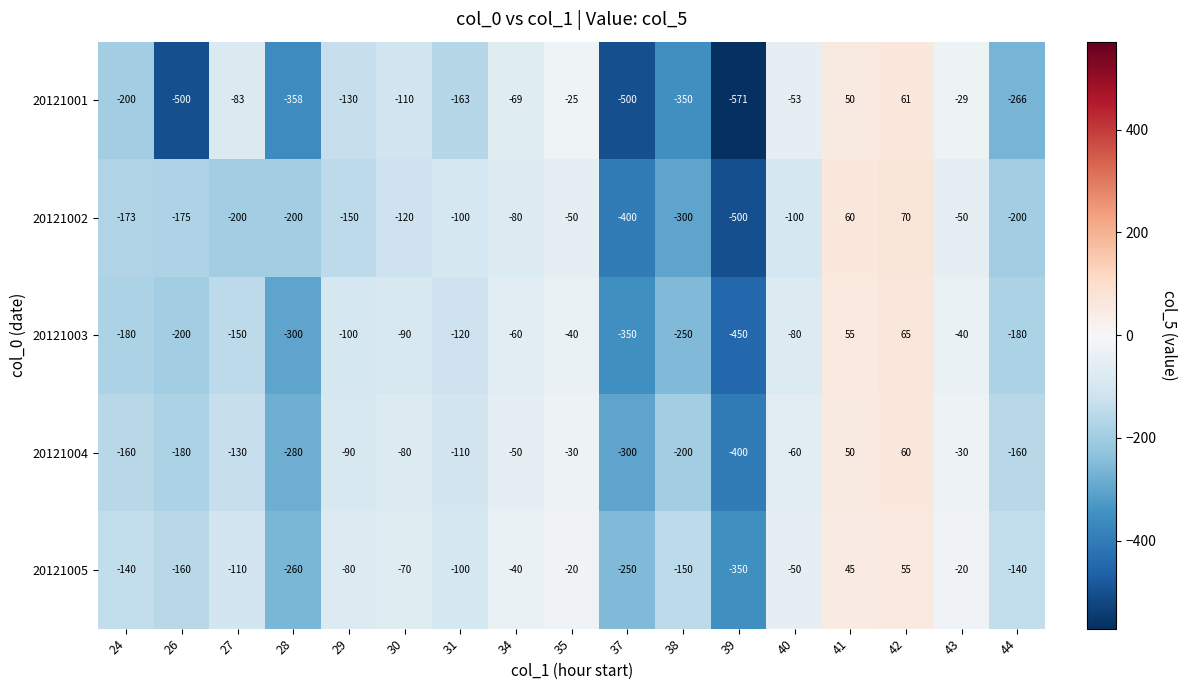

What is the greatest value displayed?

70